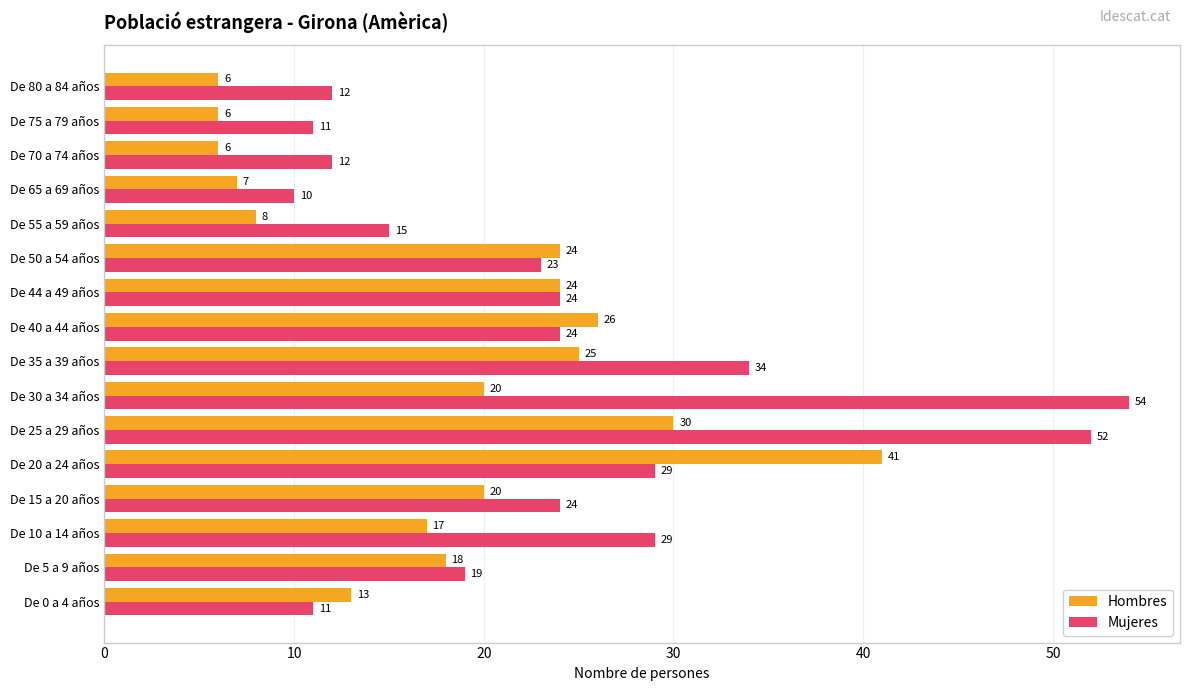

List the series in order of their peak value, lowest first.

Hombres, Mujeres